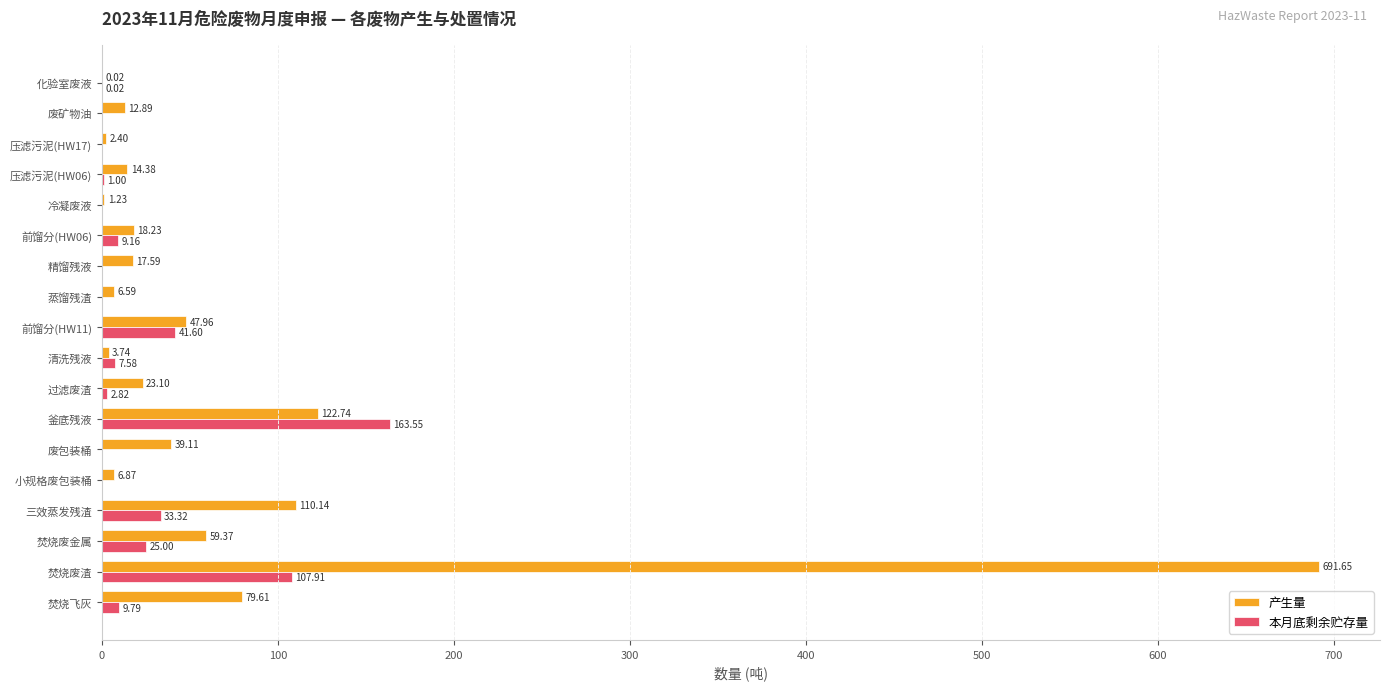

Between 焚烧废金属 and 前馏分(HW06), which series saw the biggest shift?

产生量